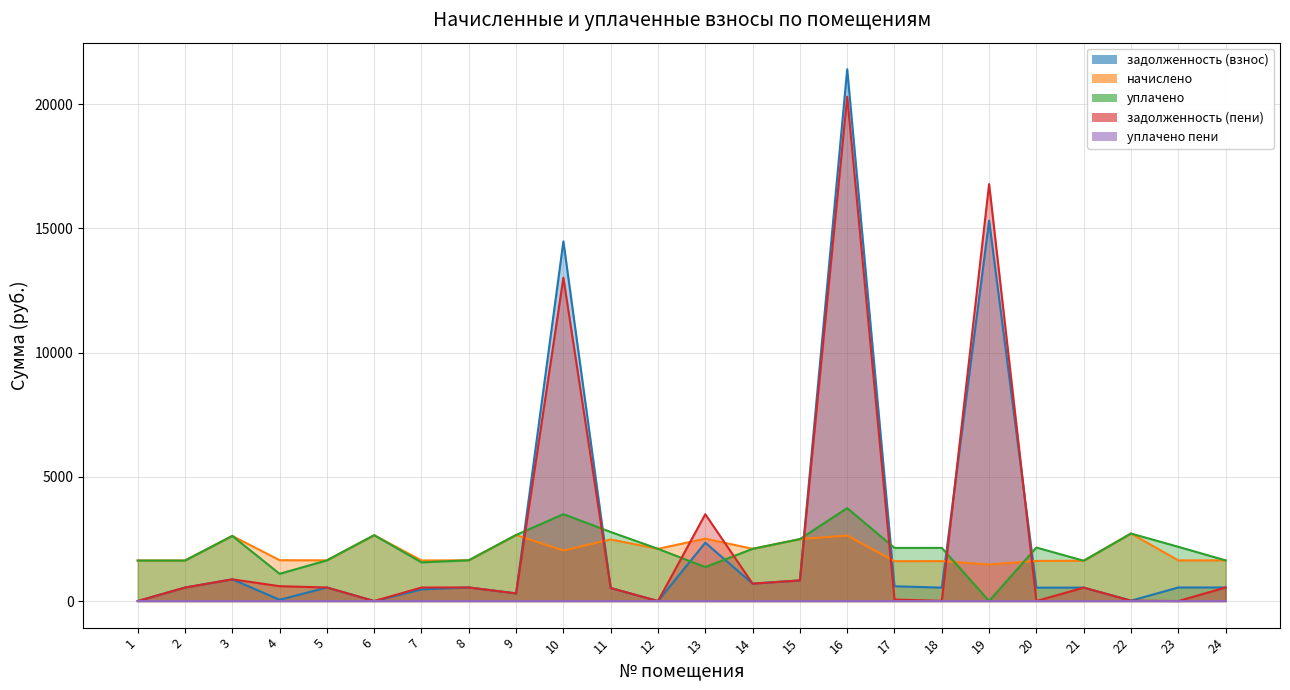

True or false: уплачено пени and задолженность (взнос) cross at least once.

False